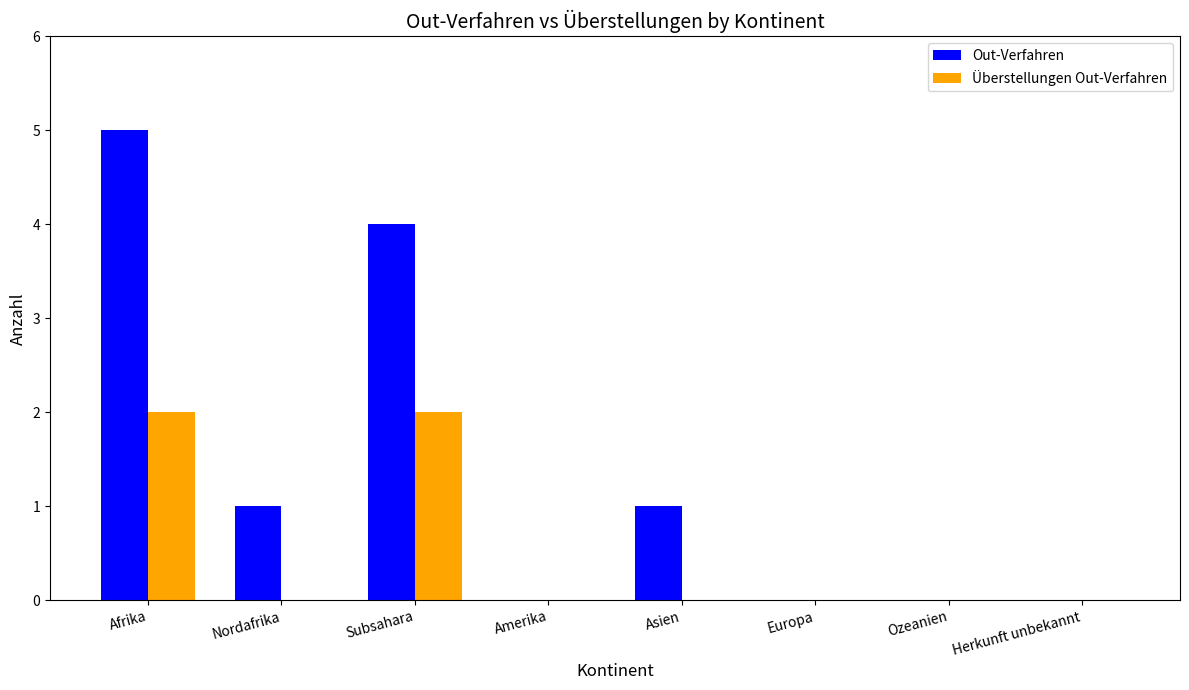

At which category is the sum across all series the highest?

Afrika